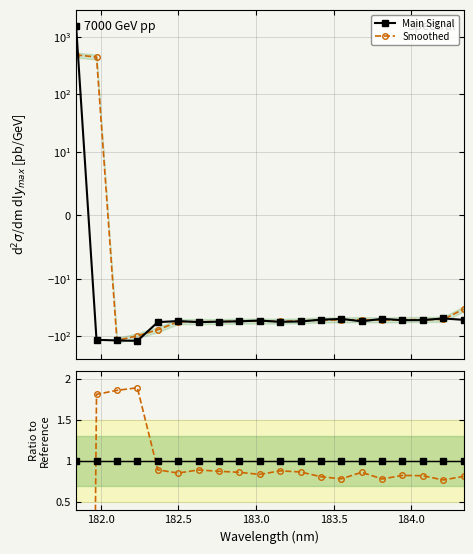

At how many categories does at least one series exceed 1509?

1